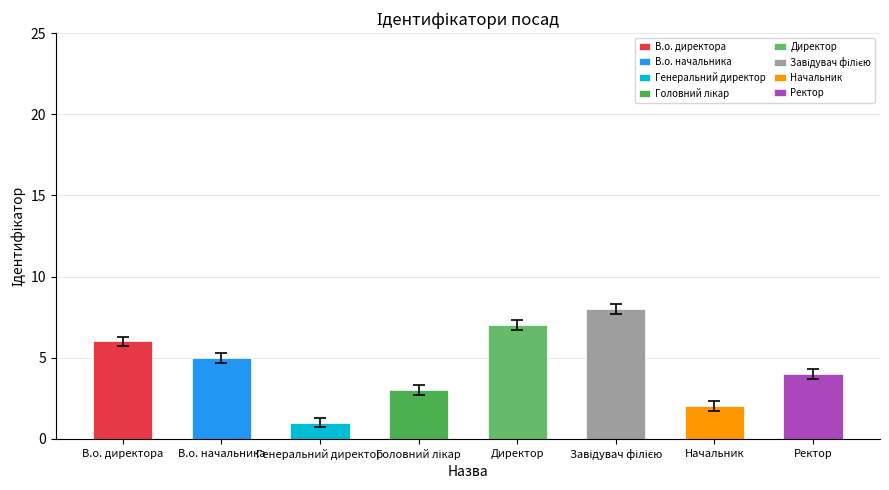

Where is the data nearest to the value 4?

Ректор